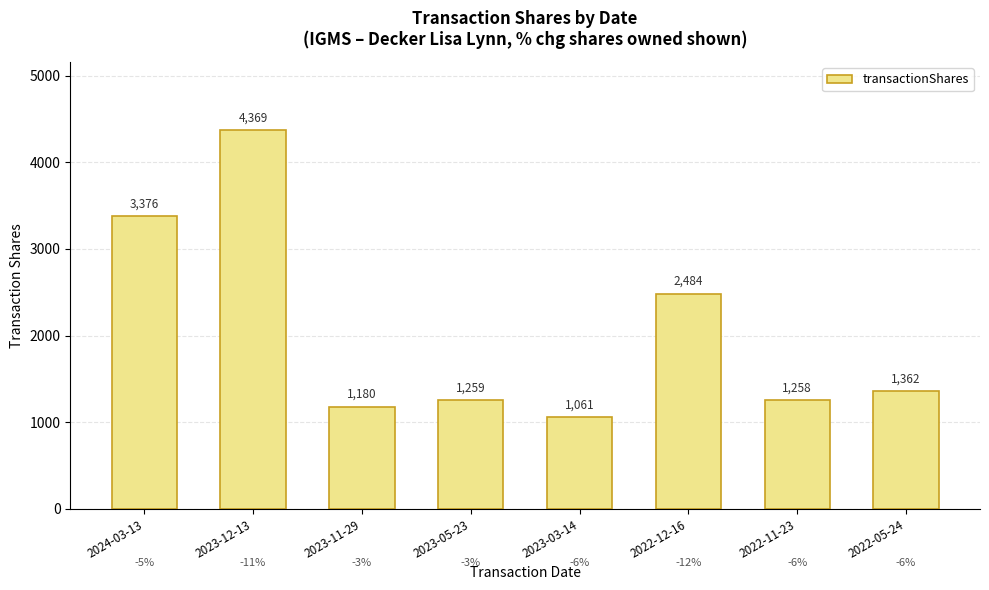

Between 2023-11-29 and 2023-12-13, which is larger?

2023-12-13